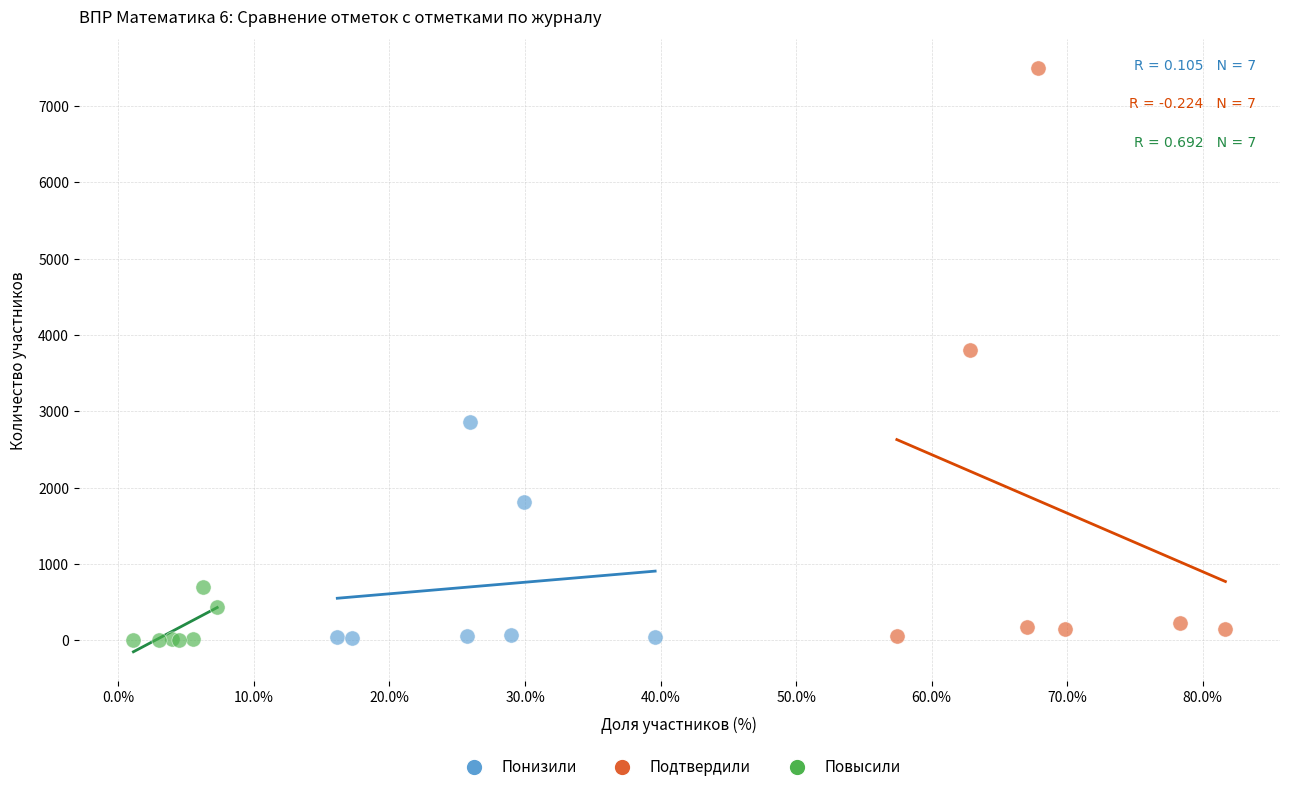

Which series has the largest Y range (max minus min)?

Подтвердили